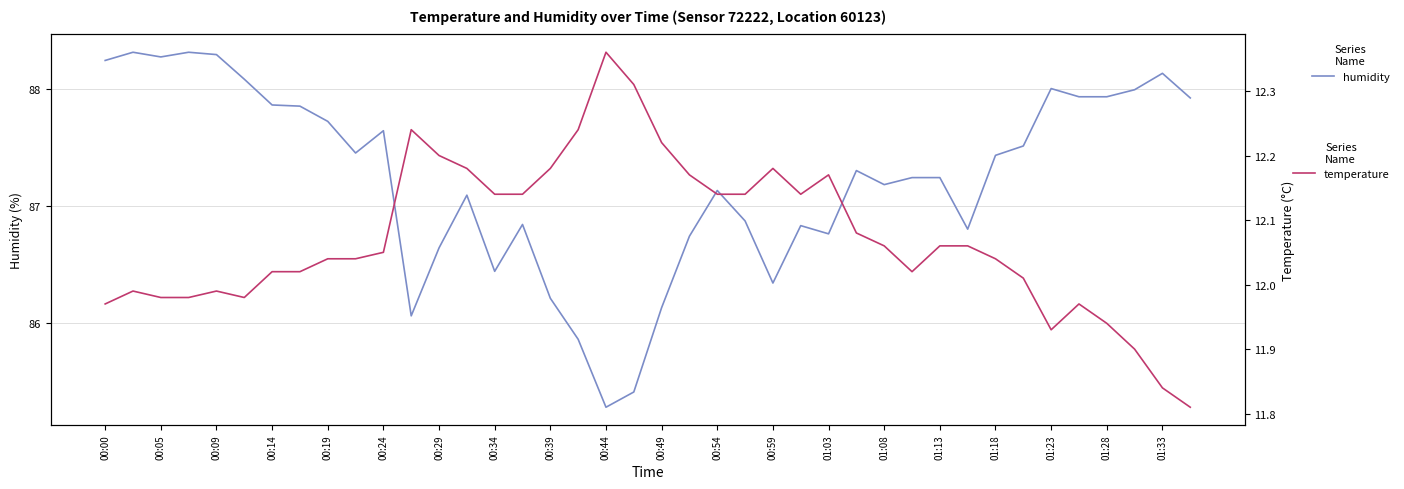

The humidity series shows 61.1 at 00:24. True or false?

False